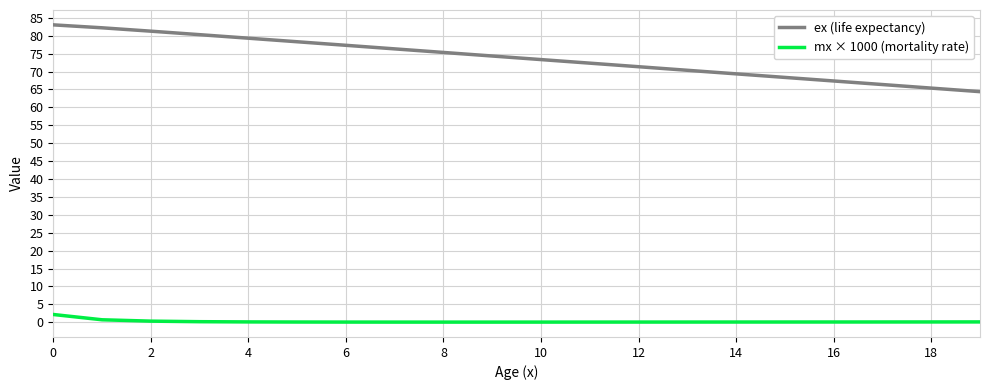

At how many categories does at least one series exceed 28?

20